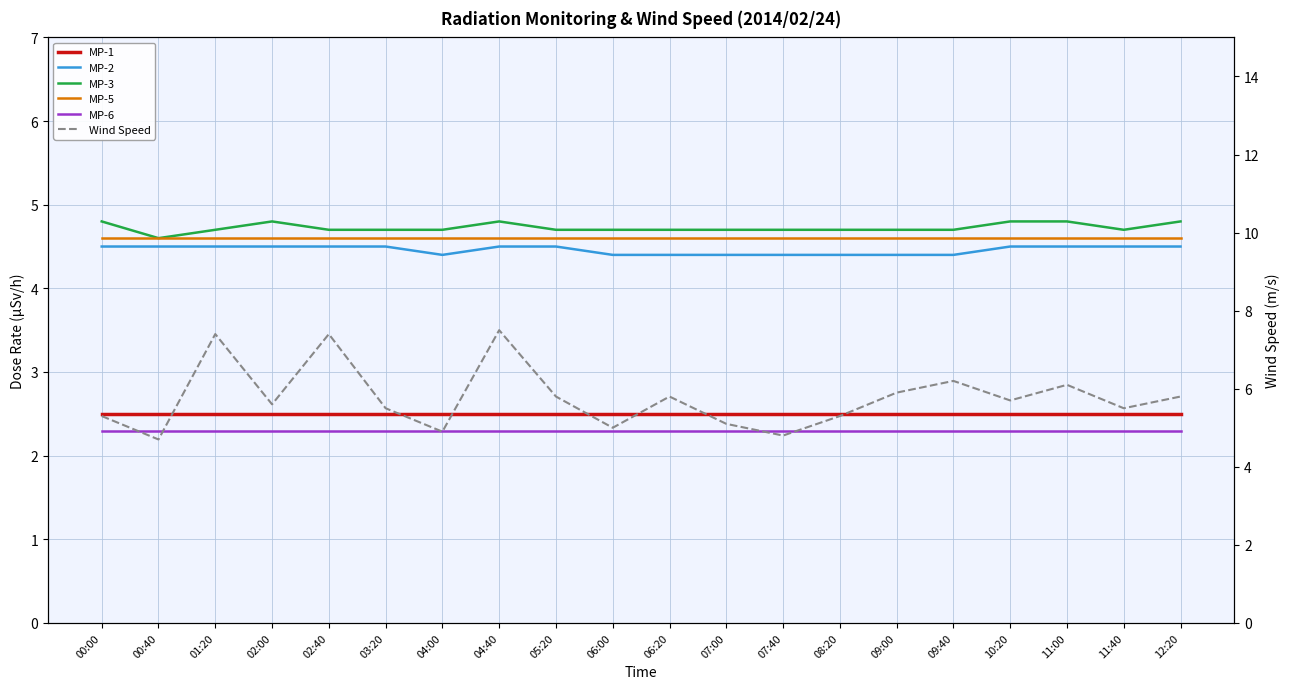

How many interior local valleys does the Wind Speed series have?

7